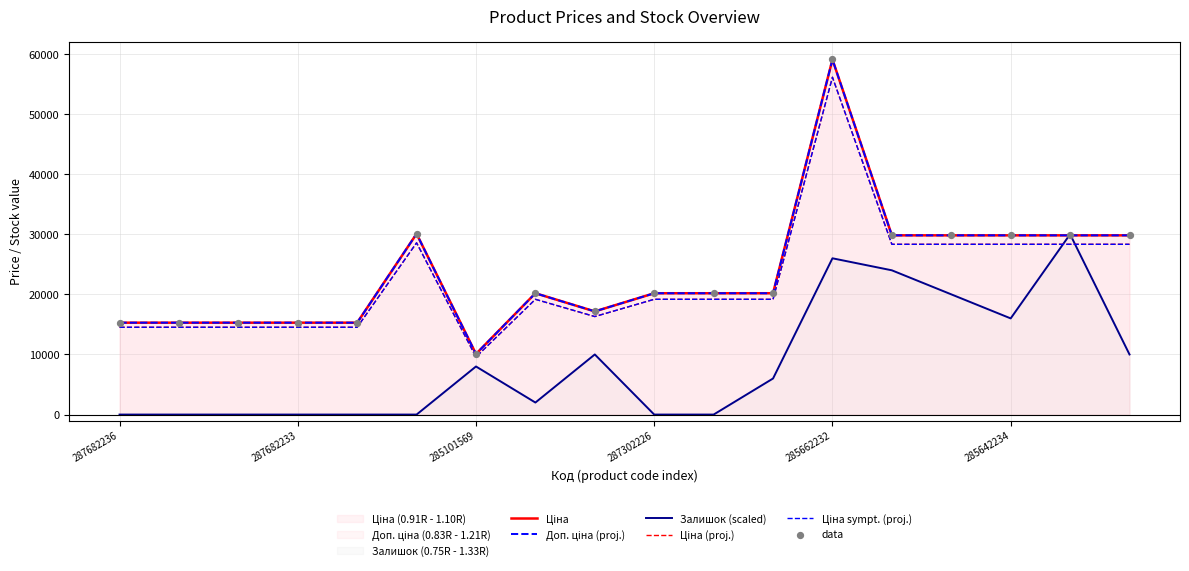

At which category is the sum across all series the highest?

285662232